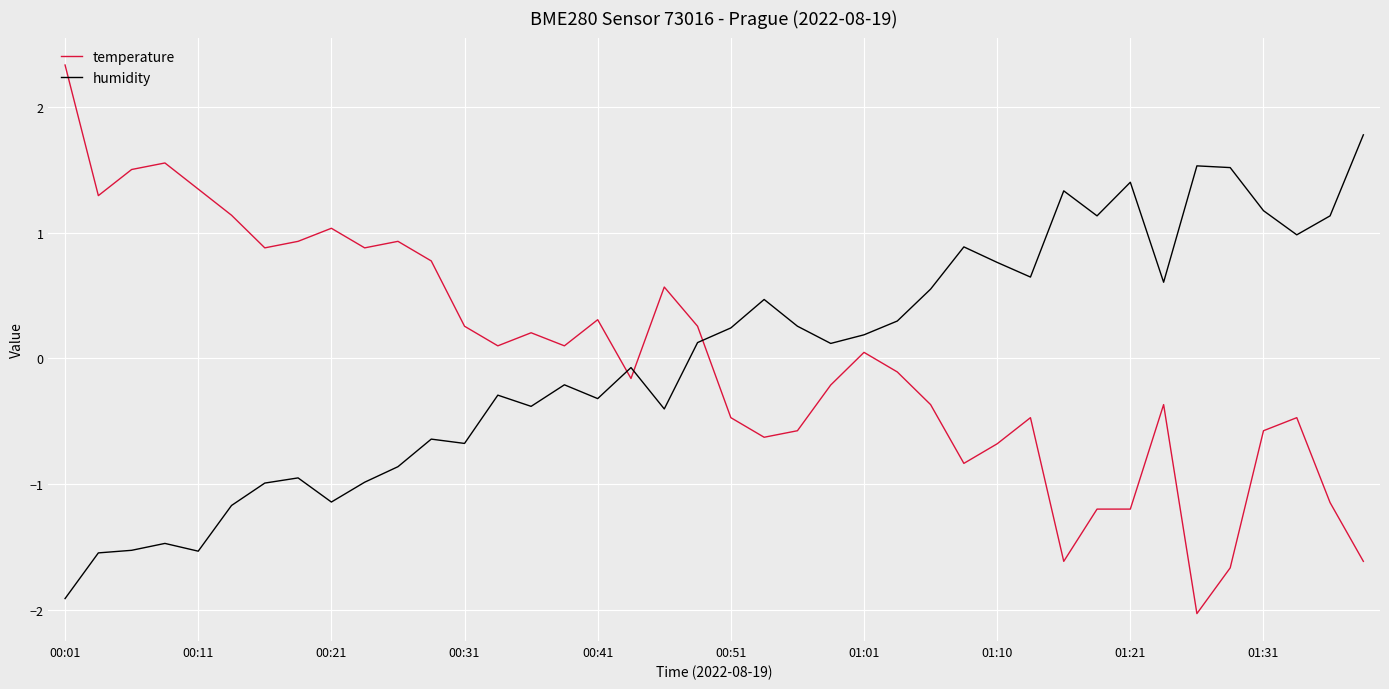

Which series ends up on top after the final intersection of temperature and humidity?

humidity